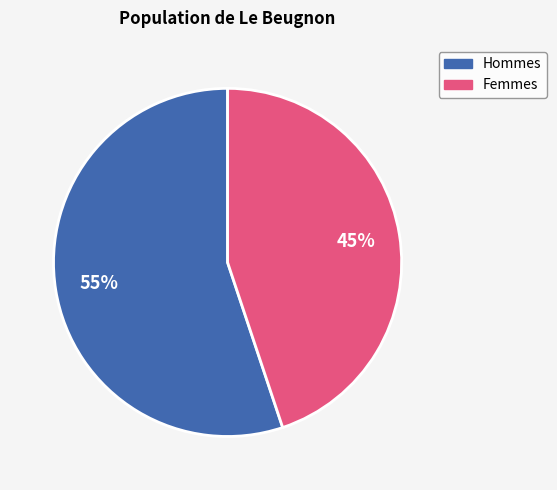

Is there a majority slice in this chart?

Yes